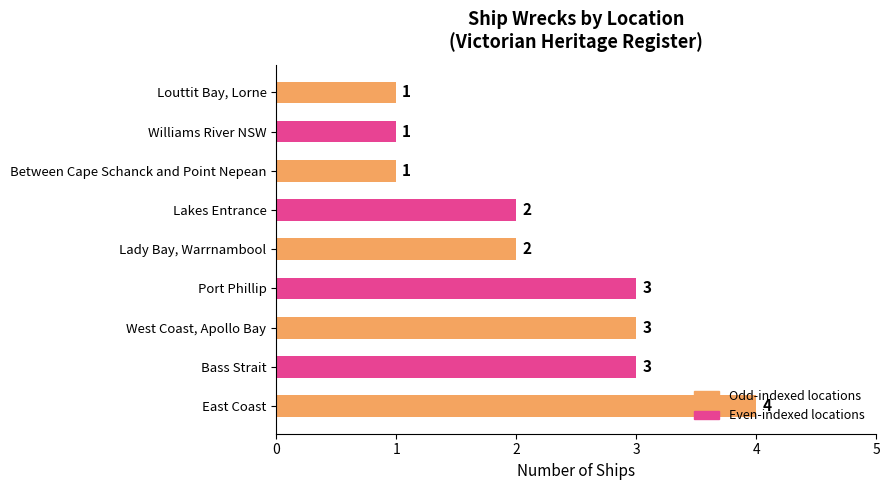

How many data points does each series have?

9